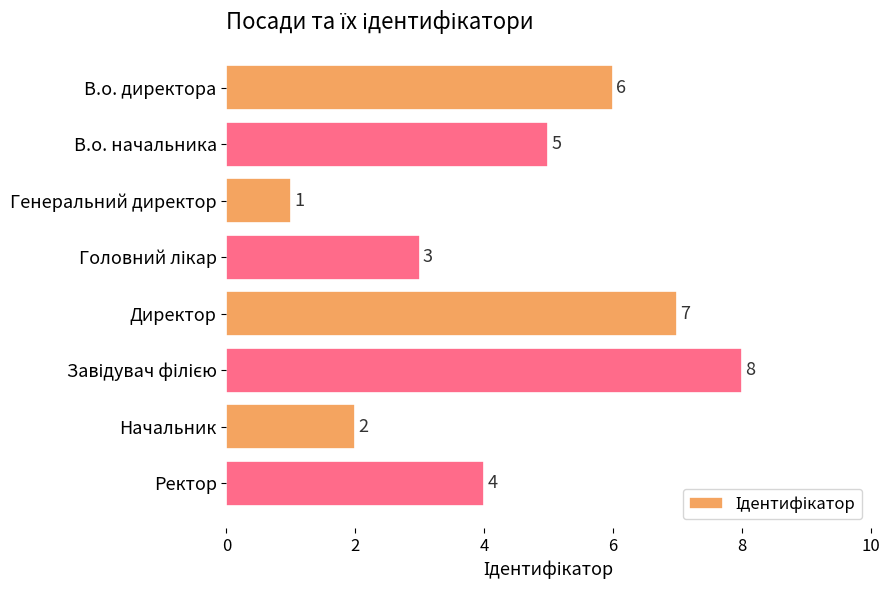

What is the difference between the maximum and minimum values?

7